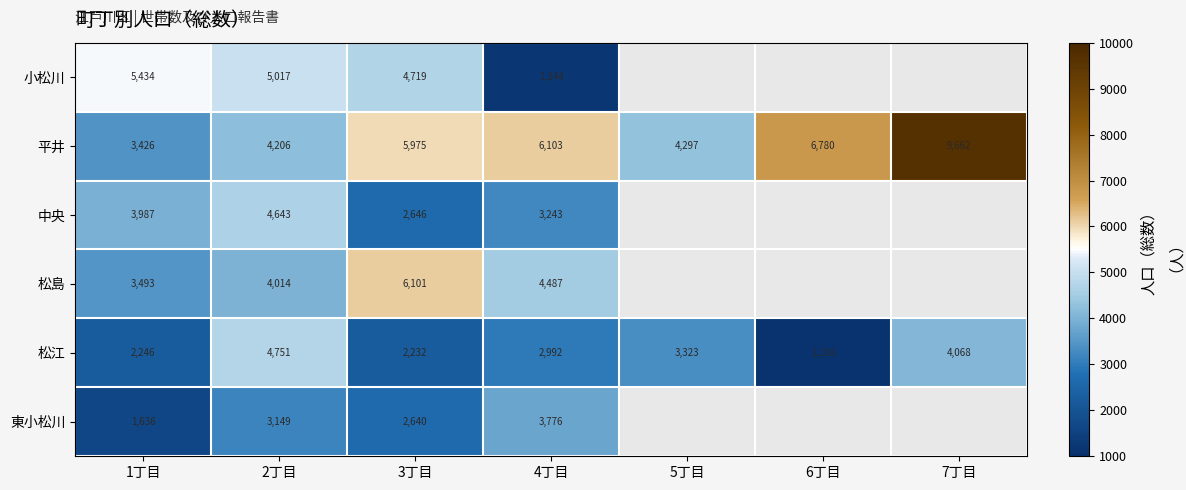

List the labels in order of 松江 value, largest first.

2丁目, 7丁目, 5丁目, 4丁目, 1丁目, 3丁目, 6丁目